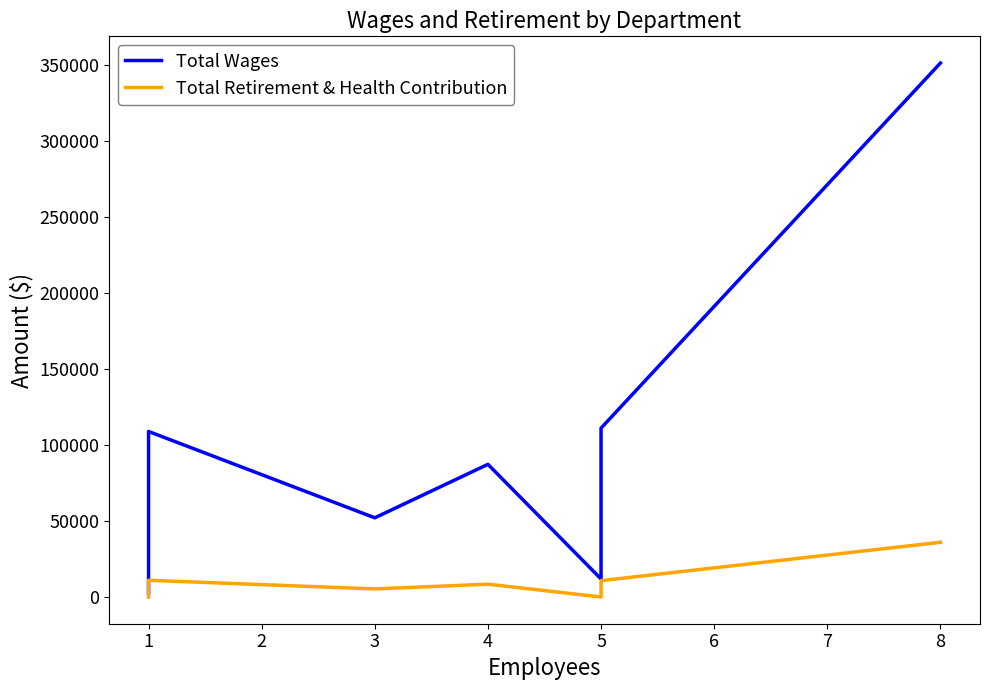

Between 4 and 1, which is larger?

1